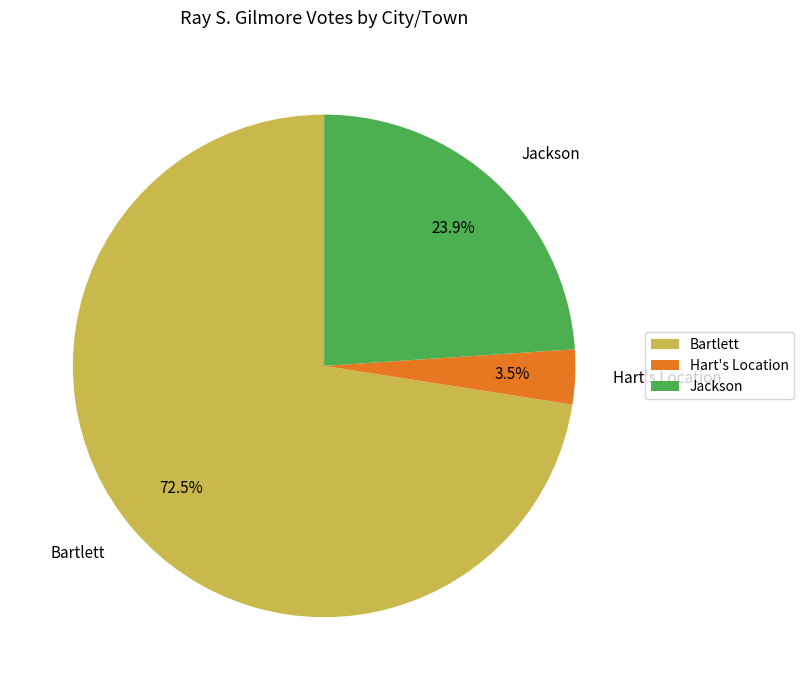

To the nearest percent, what is the difference between the largest and smallest slice percentages?

69%